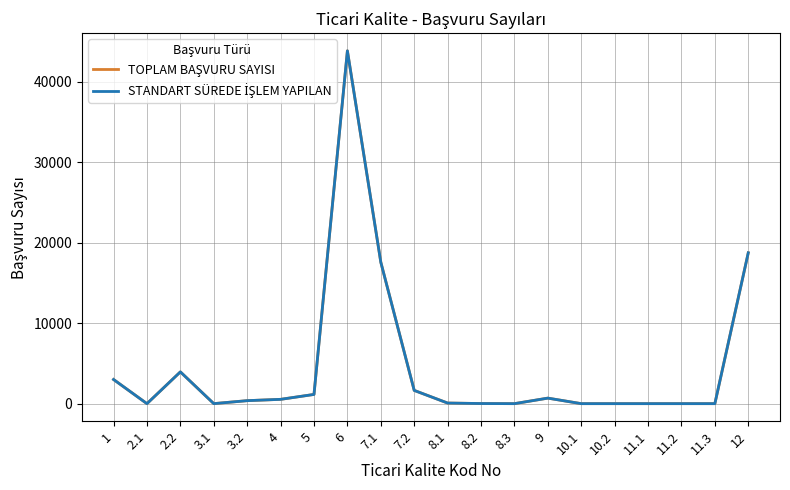

What is the maximum value shown in the chart?

43869